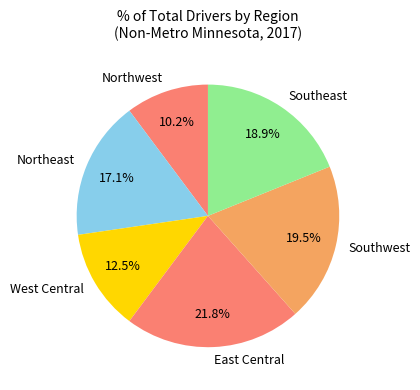

What is the smallest slice in the pie chart?

Northwest